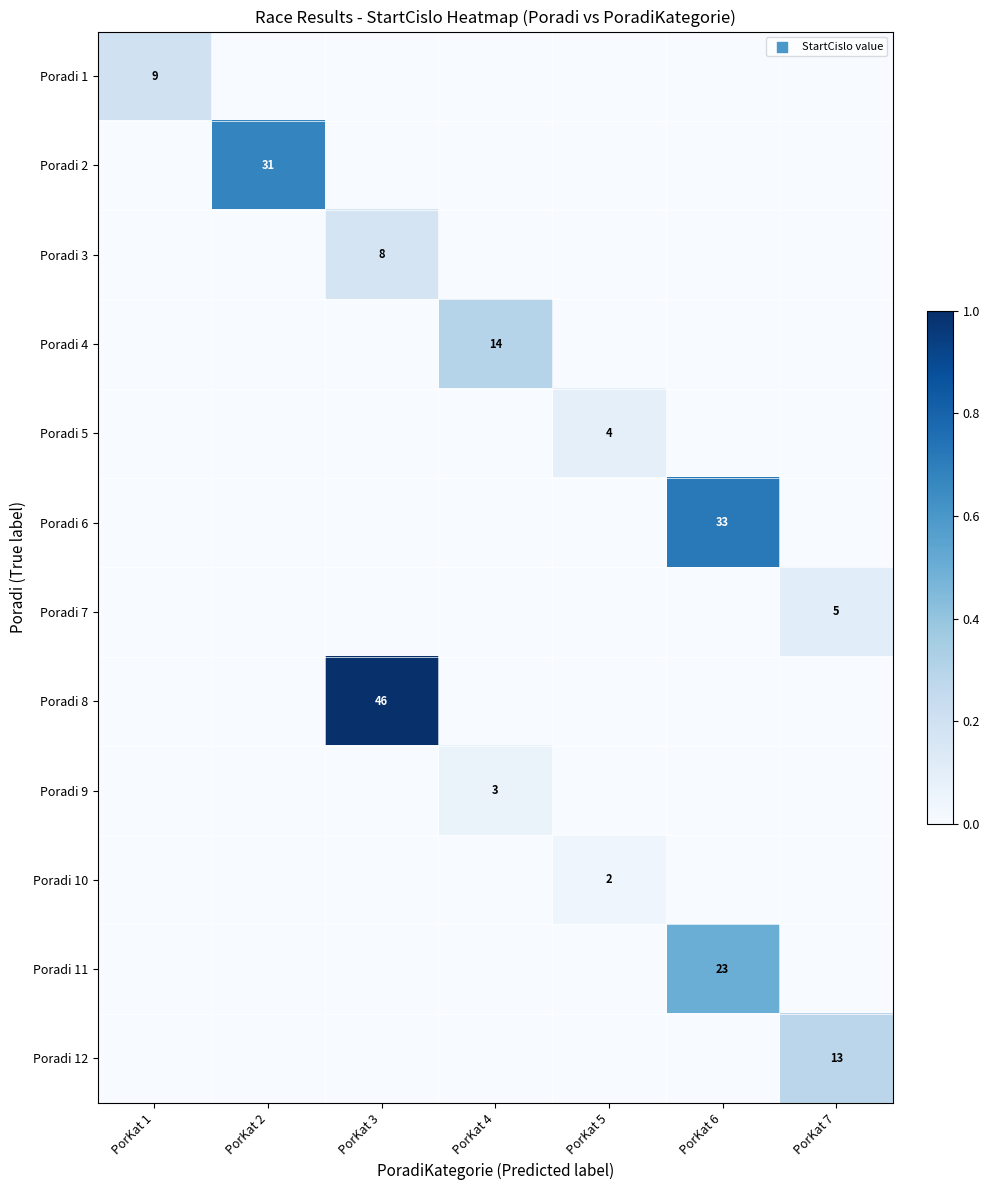

Which label corresponds to the largest value in the chart?

PorKat 3